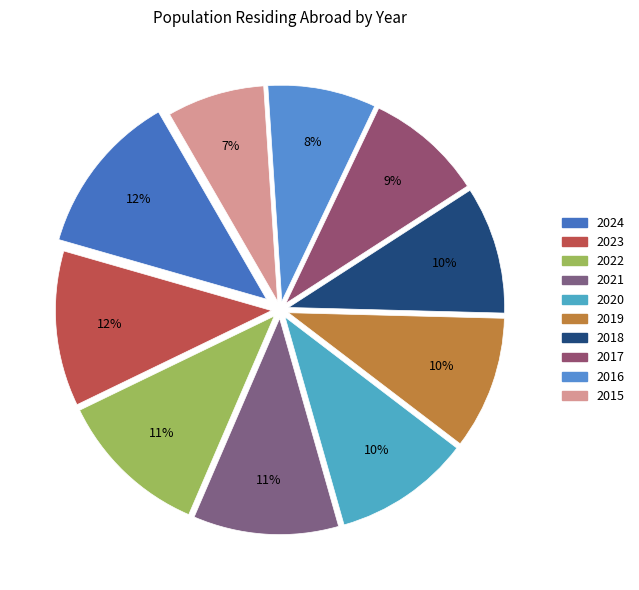

Is 2023 the majority of the pie?

No